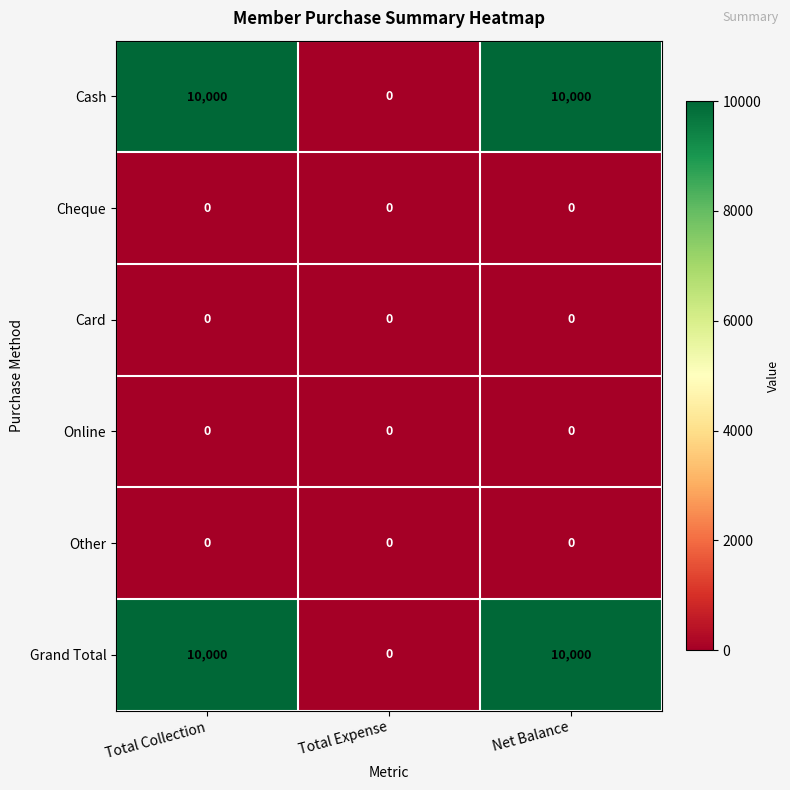

How many series are shown in this chart?

6